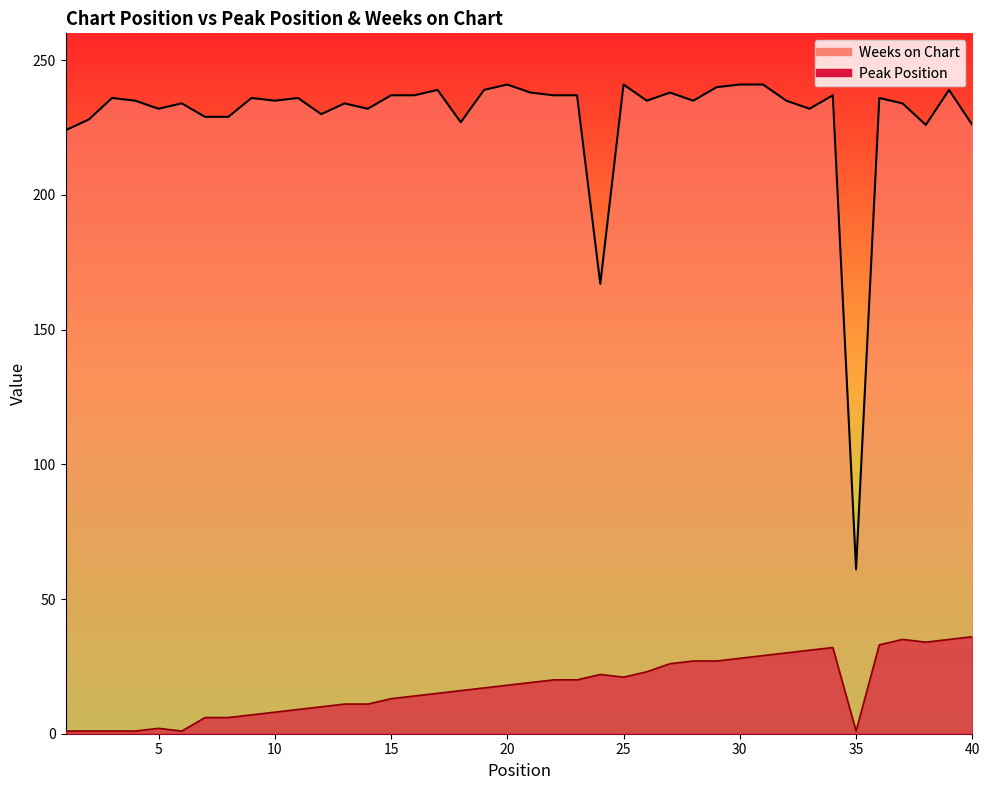

What is the value of the Weeks on Chart point at the 4th from the left?

235